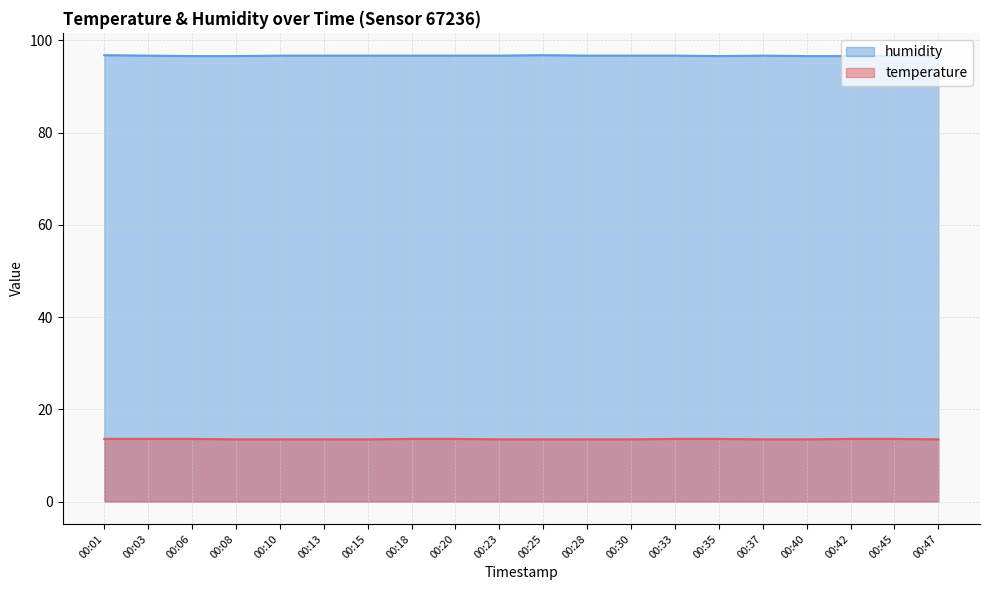

Which category has the highest value across all series?

00:01